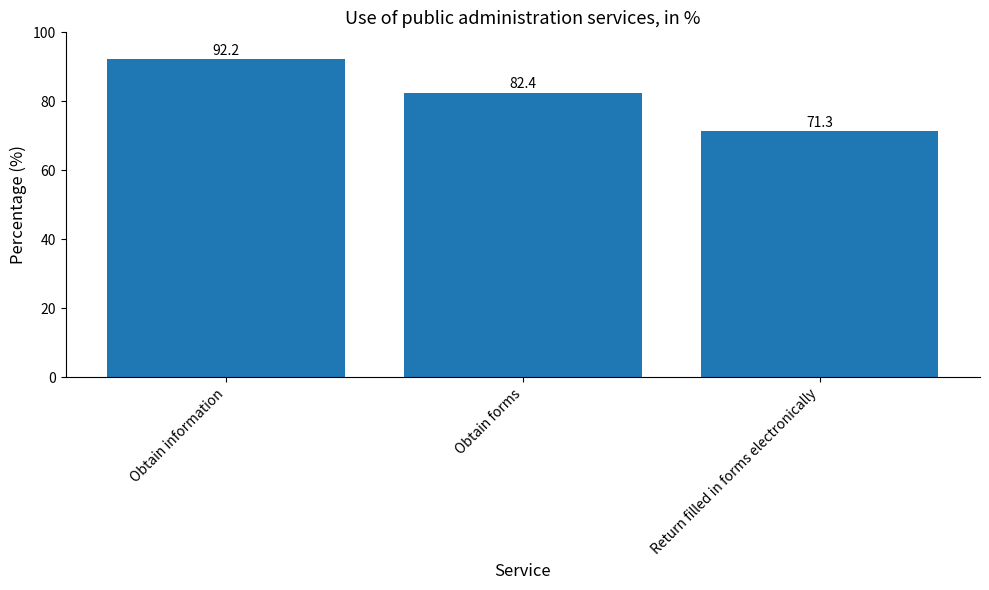

Reading right to left, list all the values displayed in this chart.

Return filled in forms electronically=71.3	Obtain forms=82.4	Obtain information=92.2